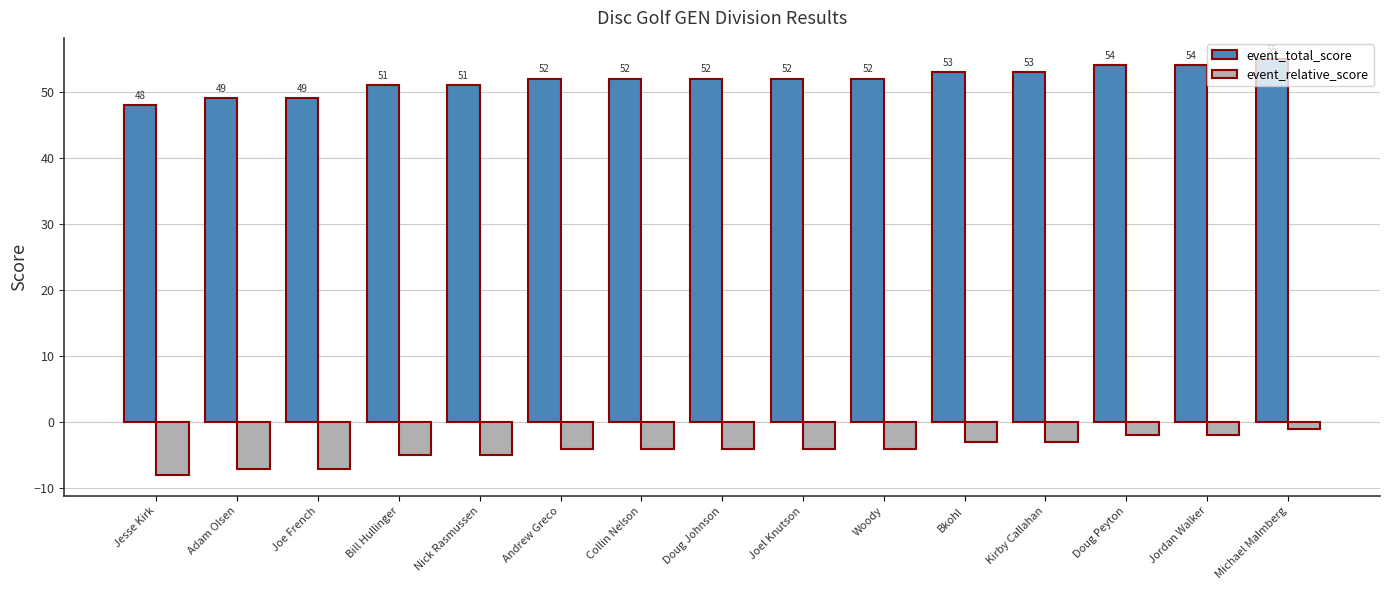

List the series in order of their overall mean, highest first.

event_total_score, event_relative_score